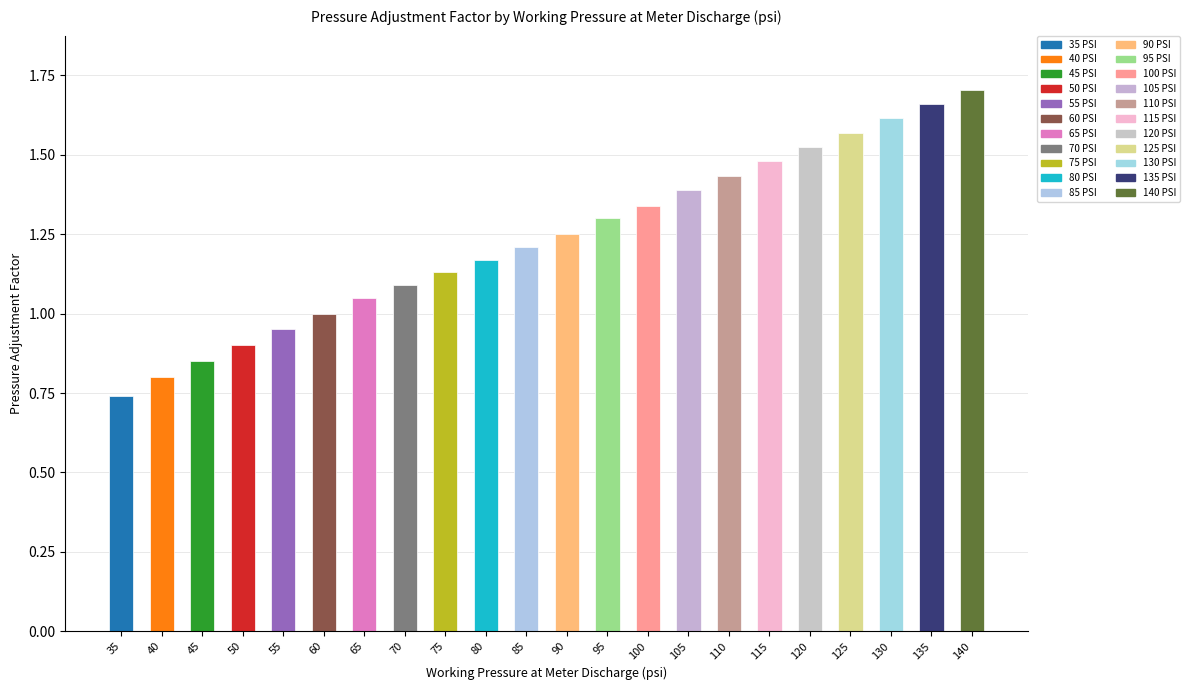

Which category has the lowest value across all series?

35